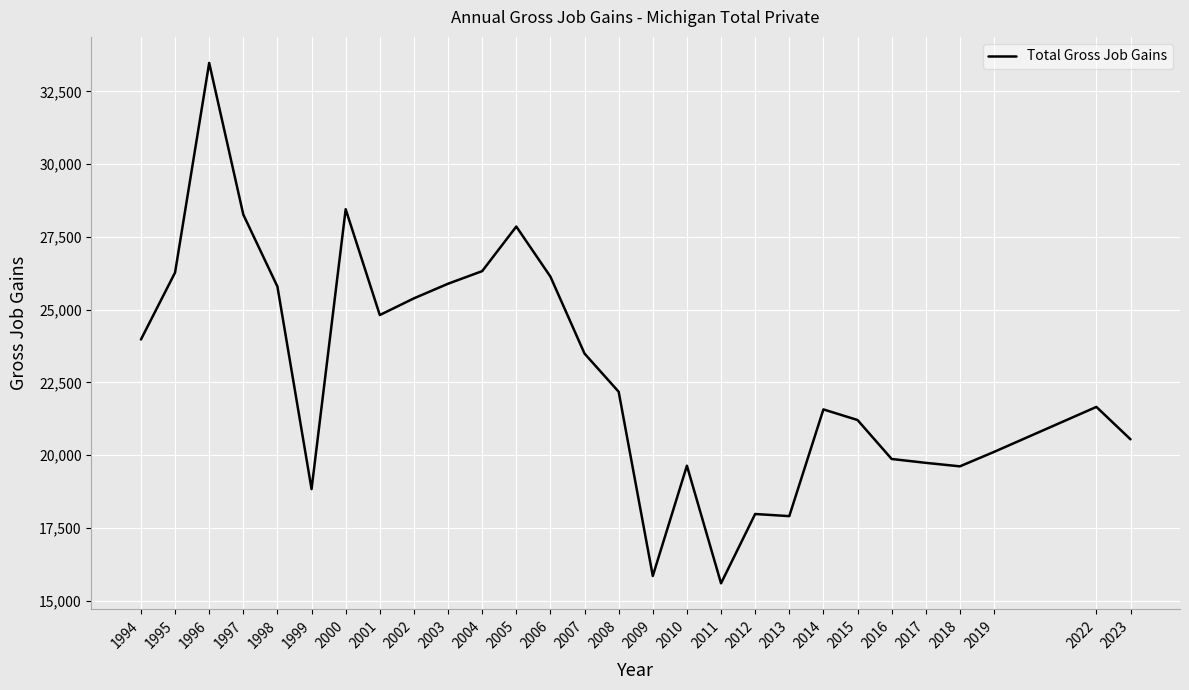

The value at 1998 is 25793. True or false?

True